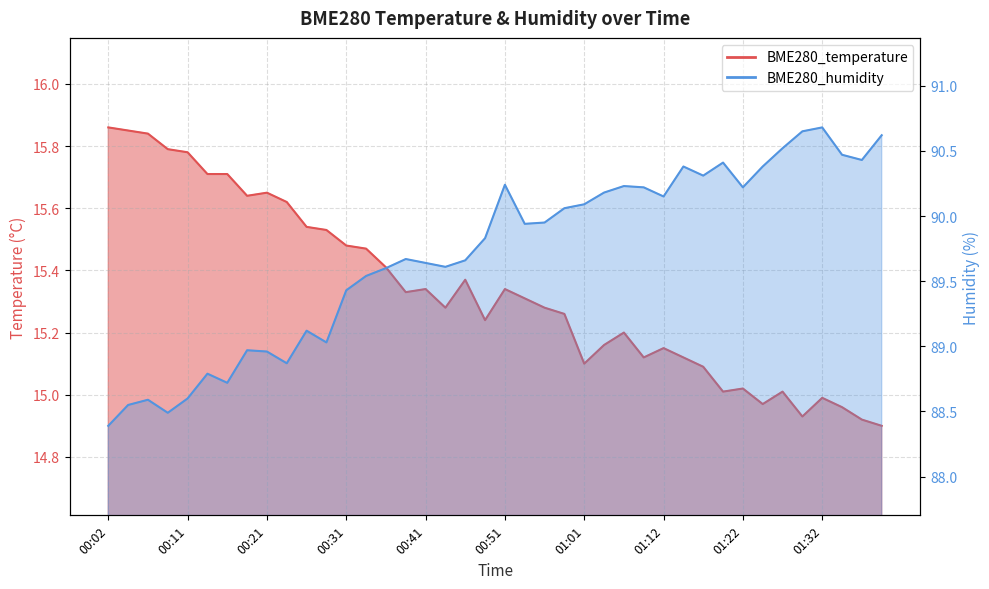

How many categories are shown in the chart?

40